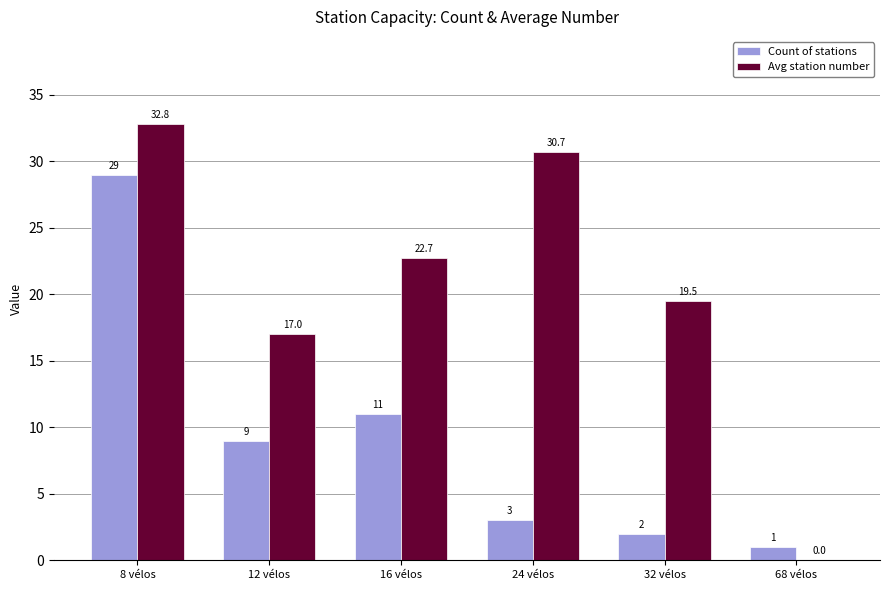

What is the sum of the Count of stations values at 16 vélos and 12 vélos?

20.0